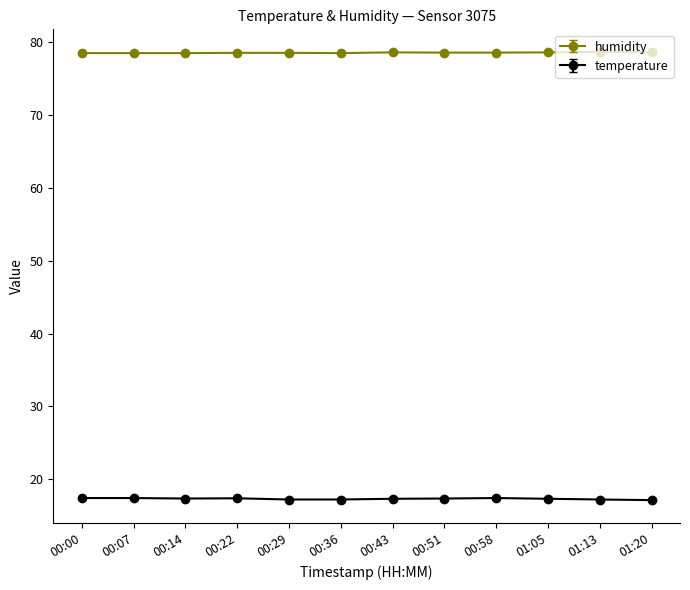

At how many categories does at least one series exceed 28?

12